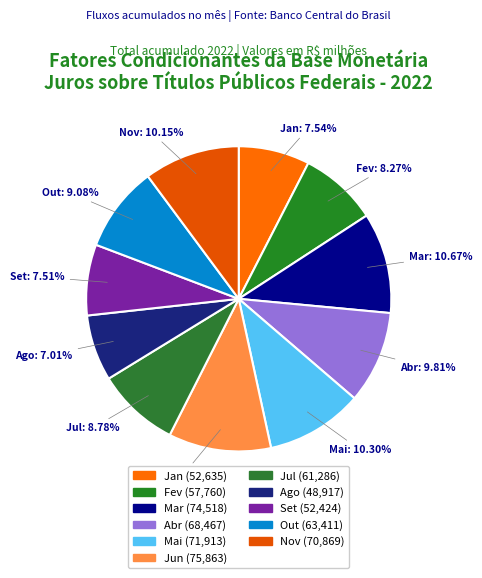

Combined, do Abr and Jul account for over 50%?

No